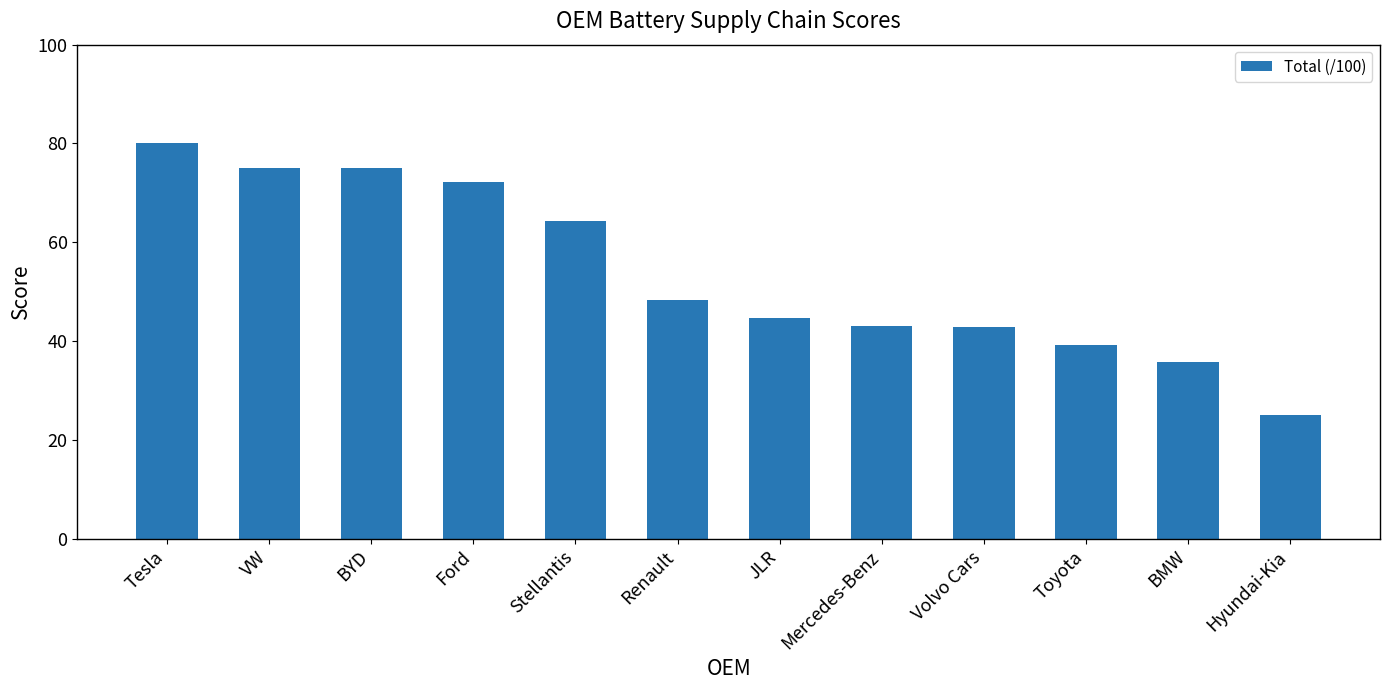

What is the change in value from Stellantis to Hyundai-Kia?

-39.3